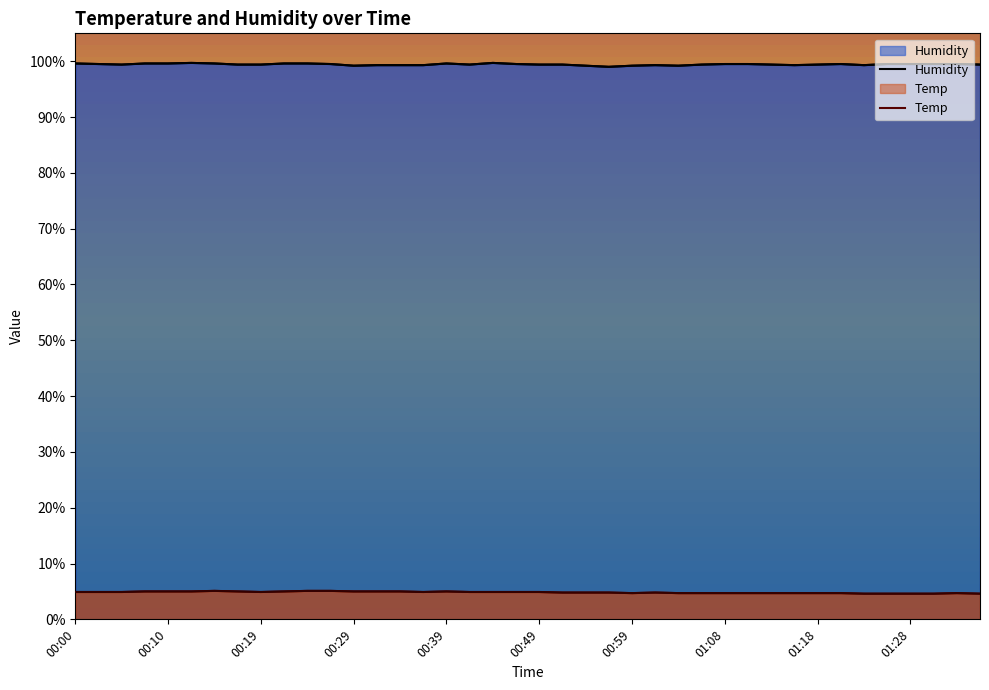

Where is the first local minimum for Temp?

00:19